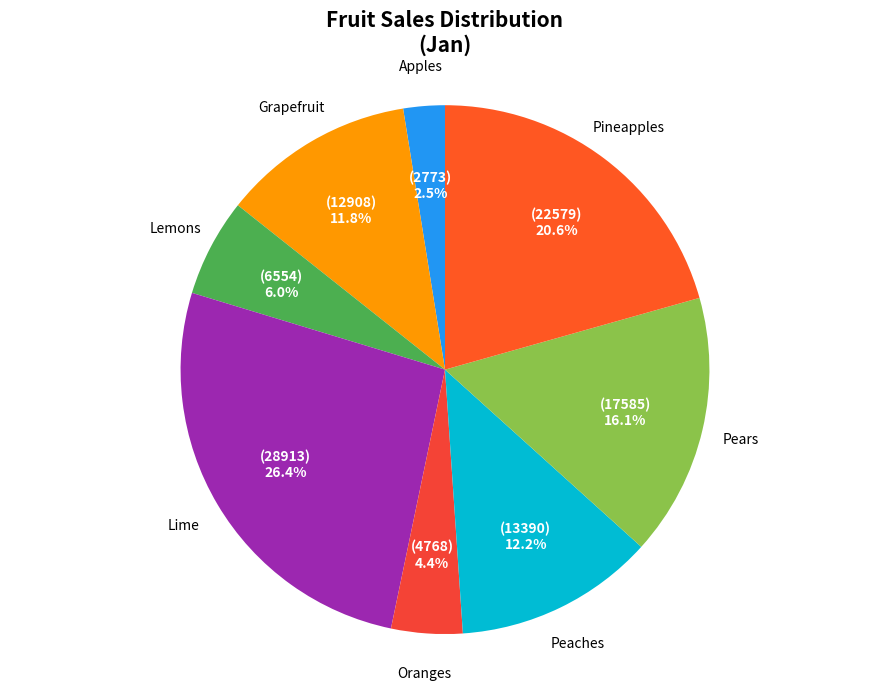

Which category has the biggest portion of the pie?

Lime